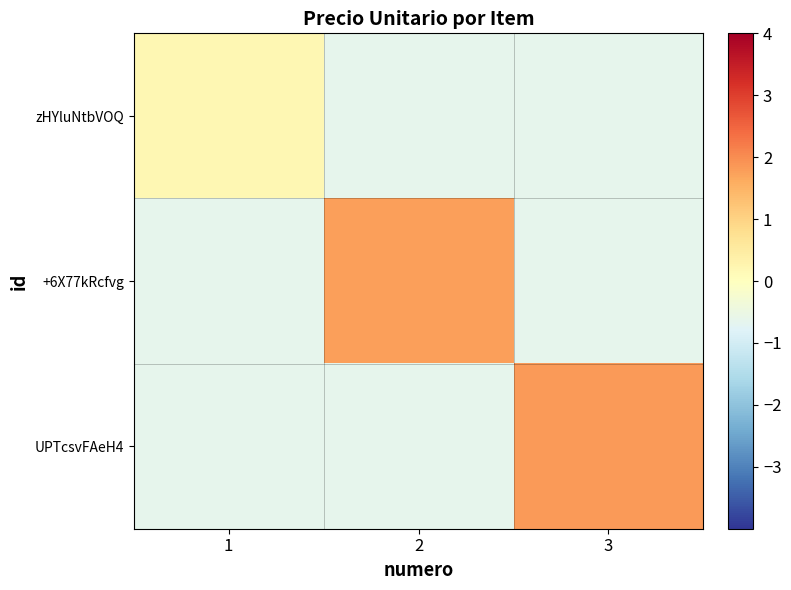

What is the spread (max minus min) of values at 1?

0.9